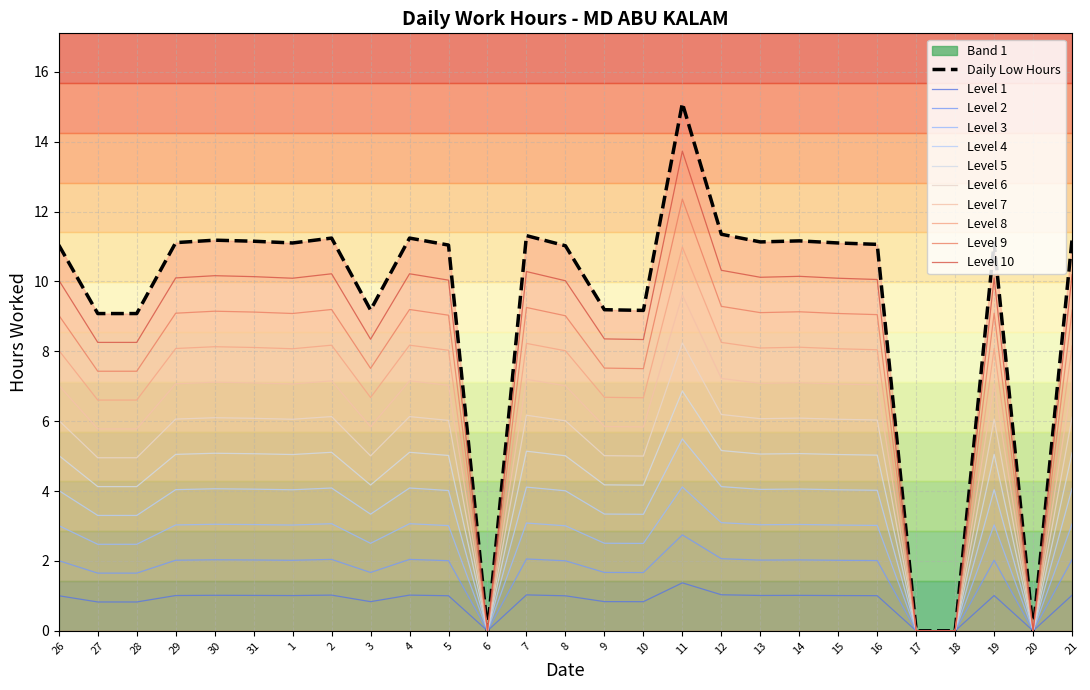

Rank the categories by value from lowest to highest.

6, 17, 18, 20, 27, 28, 10, 3, 9, 8, 26, 5, 16, 1, 15, 29, 19, 13, 31, 14, 30, 21, 2, 4, 7, 12, 11